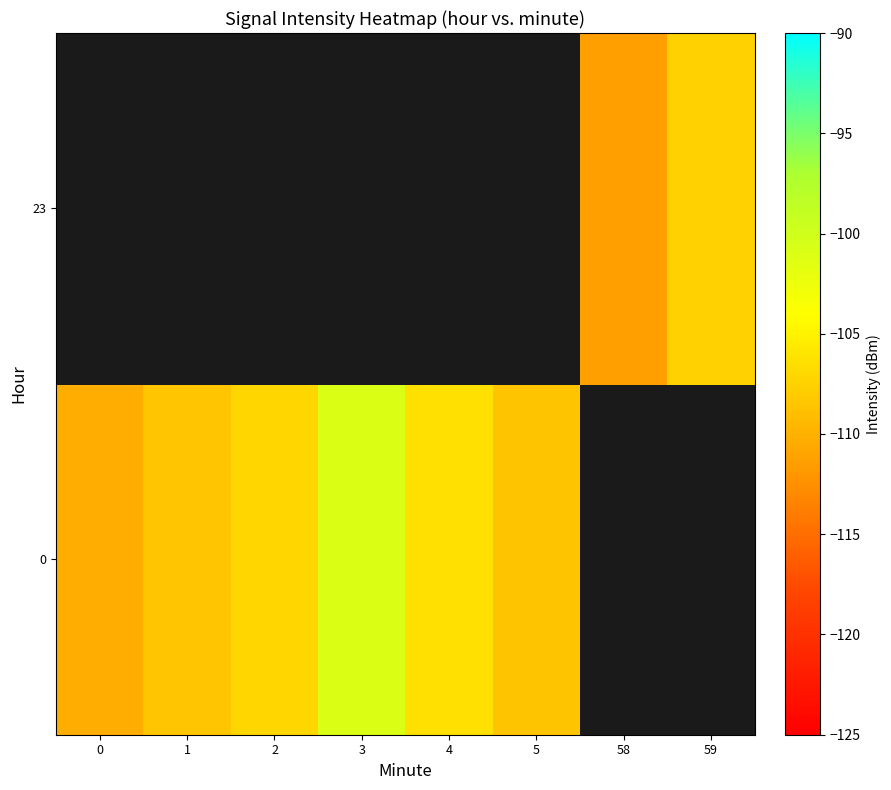

Is it true that 0 equals -101.0 at 3?

True